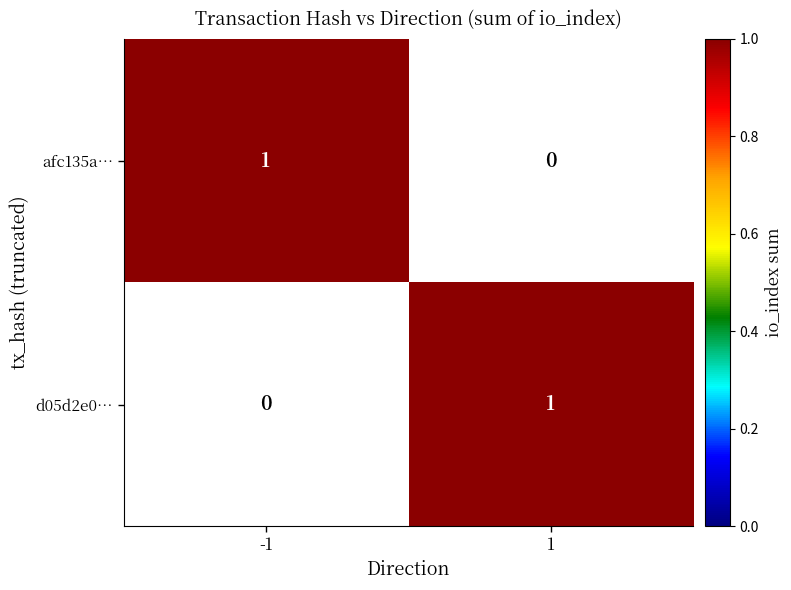

Reading right to left, what are all the values shown in this chart?

afc135a…: 1=0	-1=1
d05d2e0…: 1=1	-1=0